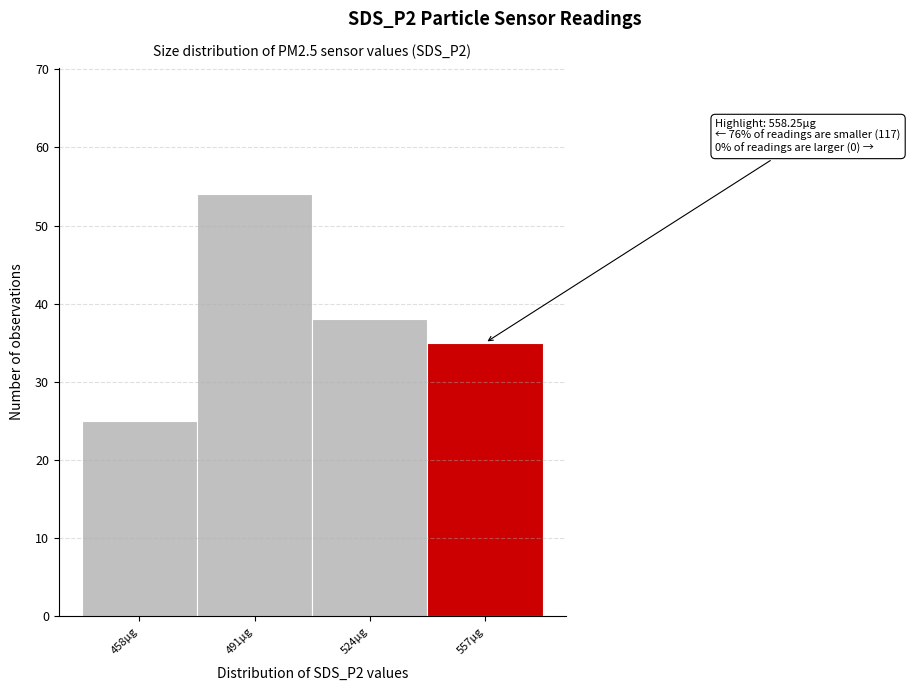

Reading left to right, extract all data points from this chart.

458µg=25	491µg=54	524µg=38	557µg=35